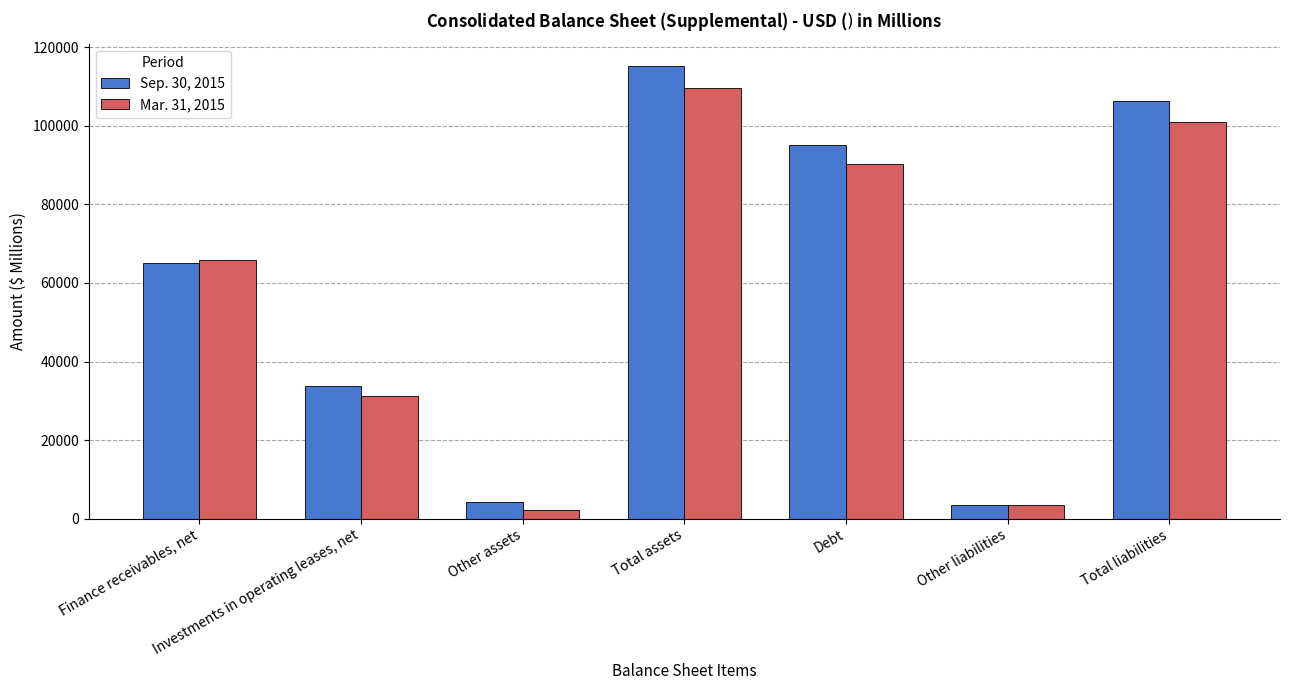

What is the difference between the maximum and minimum values in the Sep. 30, 2015 series?

111688